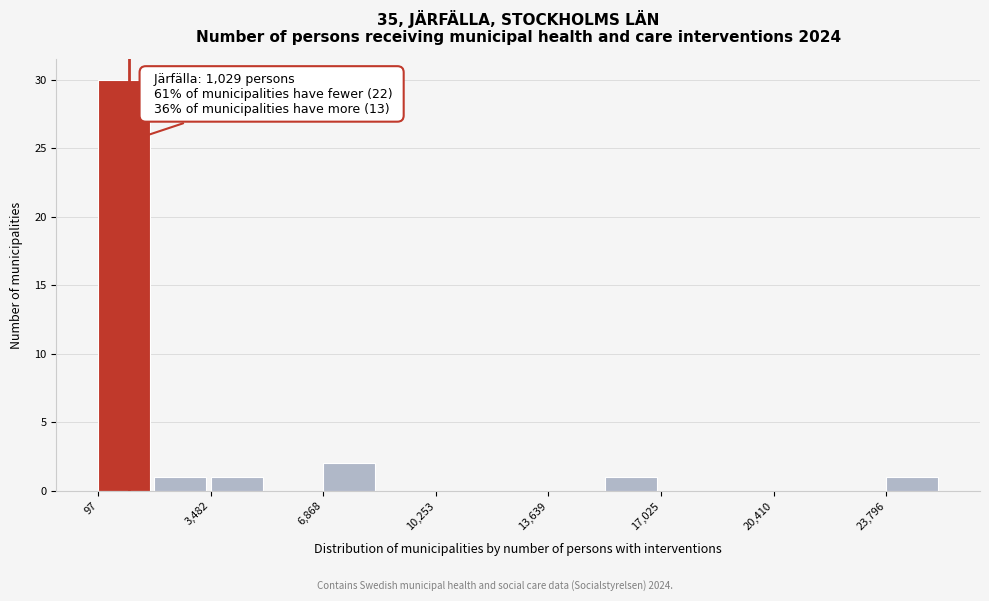

Read against the x-axis, roughly where is the centre of the tallest bar?

1000